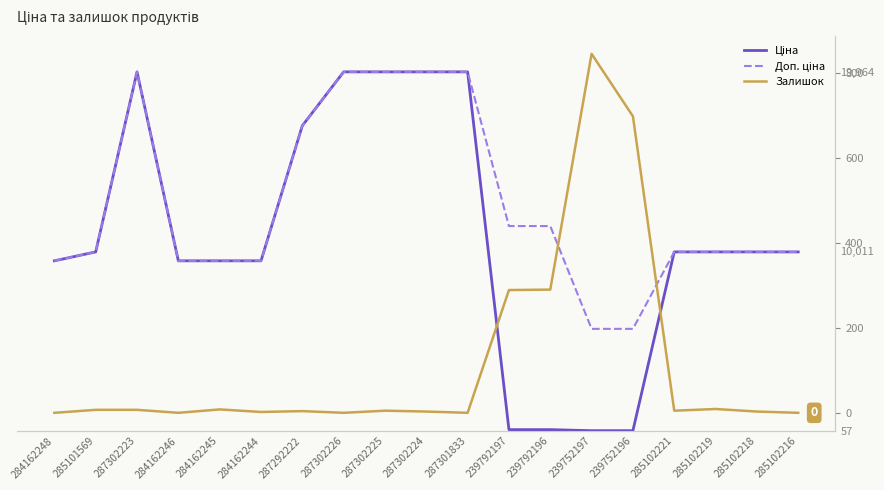

Where is the first local maximum for Доп. ціна?

287302223